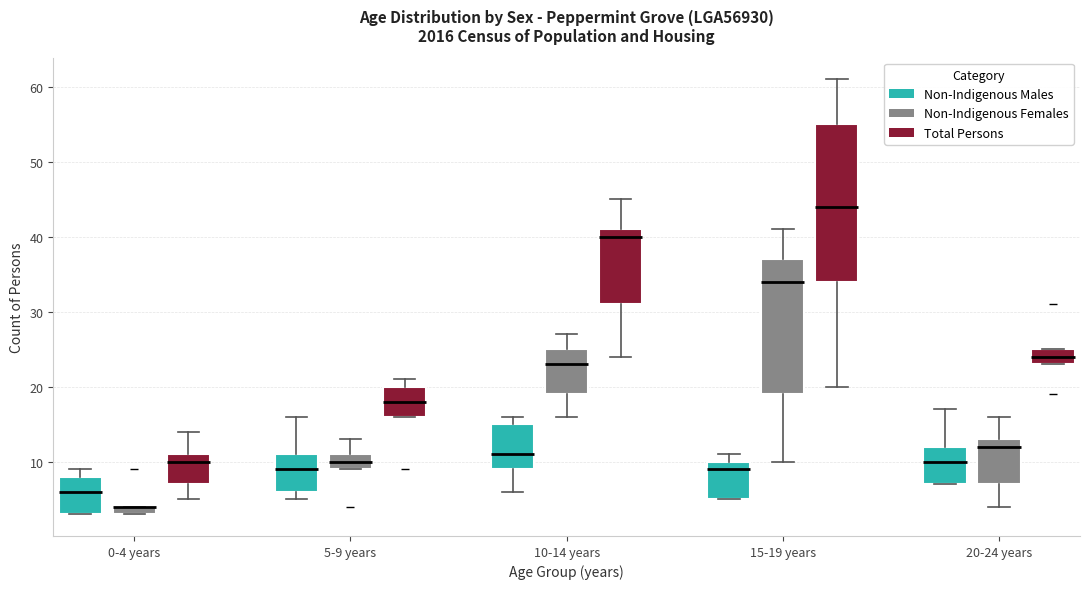

Where is the upper edge of the box for 15-19 years (Non-Indigenous Females) on the y-axis? The values are not printed on the chart, so give them approximately, as read against the axis.

37